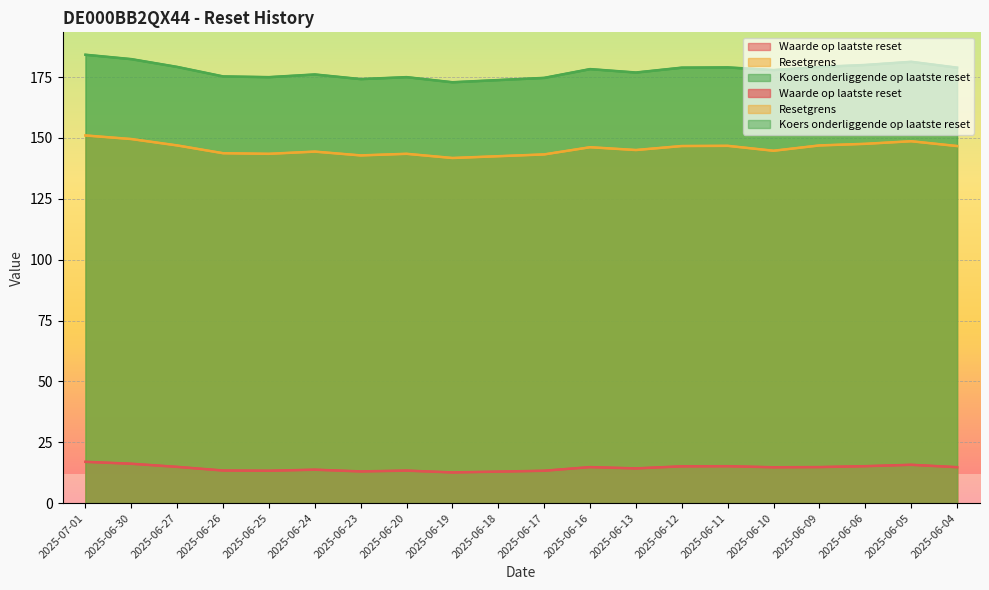

Is it true that Waarde op laatste reset equals 22.7 at 2025-06-17?

False